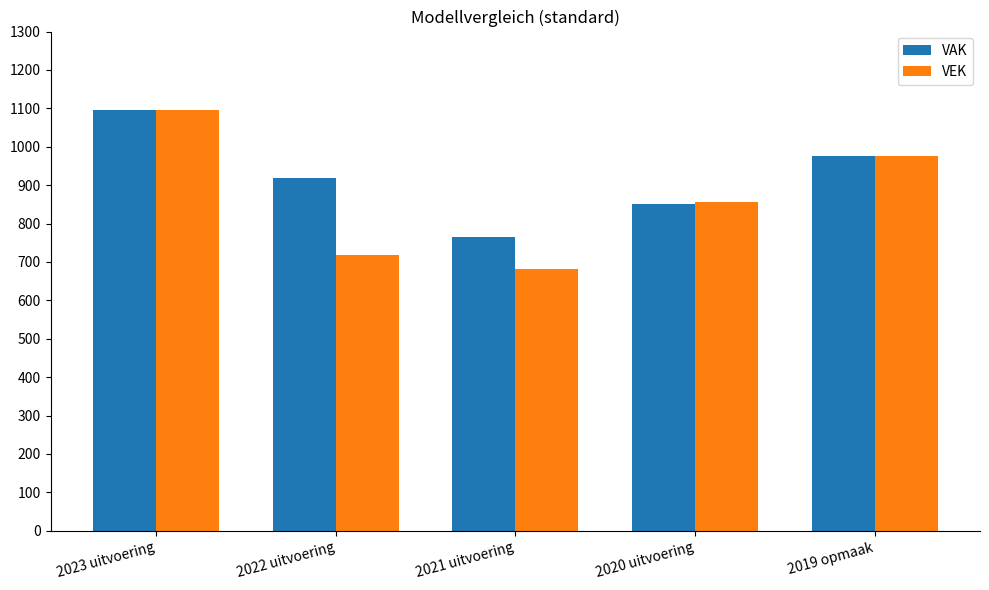

Is it true that VEK equals 682 at 2021 uitvoering?

True